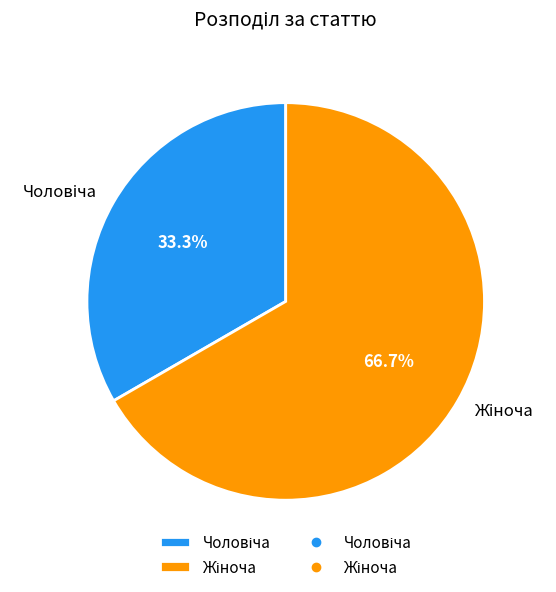

Does any single category account for the majority?

Yes